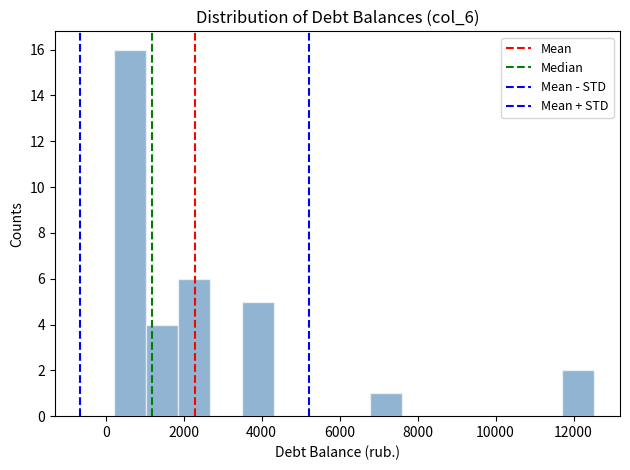

What is the height of the bar covering 3600 to 4400 on the x-axis? Neither the bar edges nor the heights are printed on the chart, so give them approximately, as read against the axes.

5